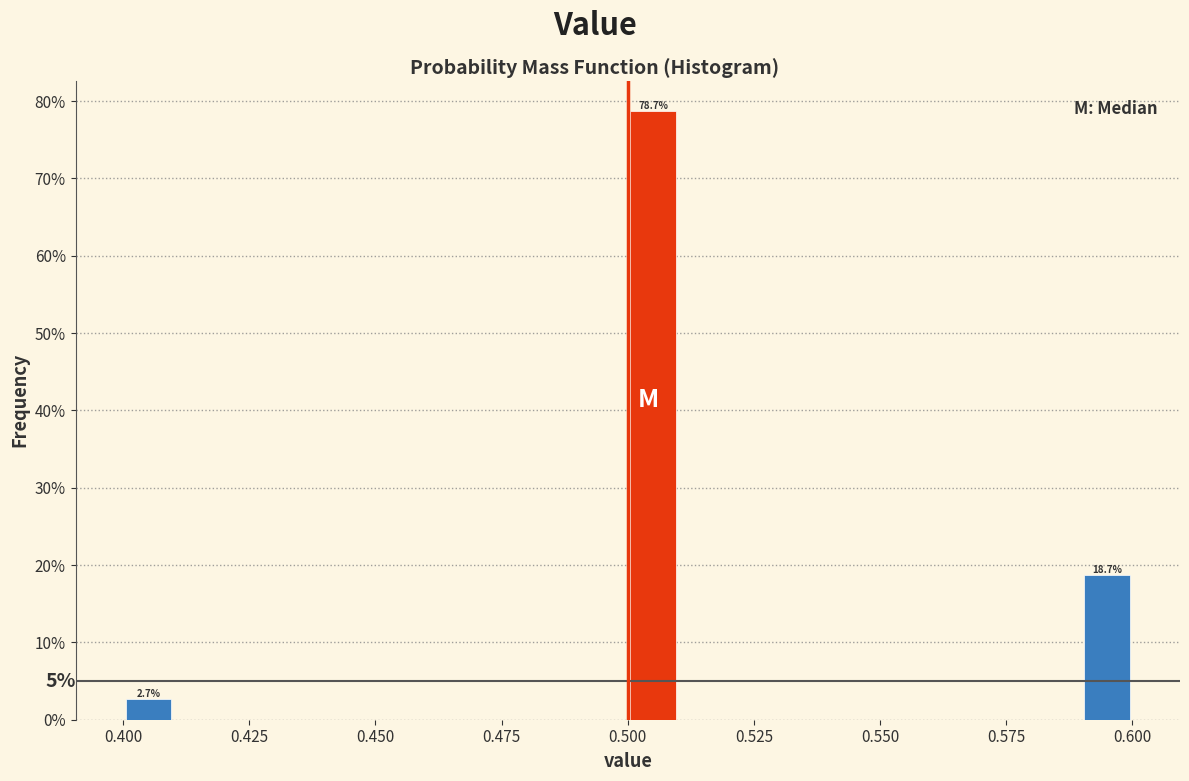

Read against the x-axis, roughly where is the centre of the tallest bar?

0.505